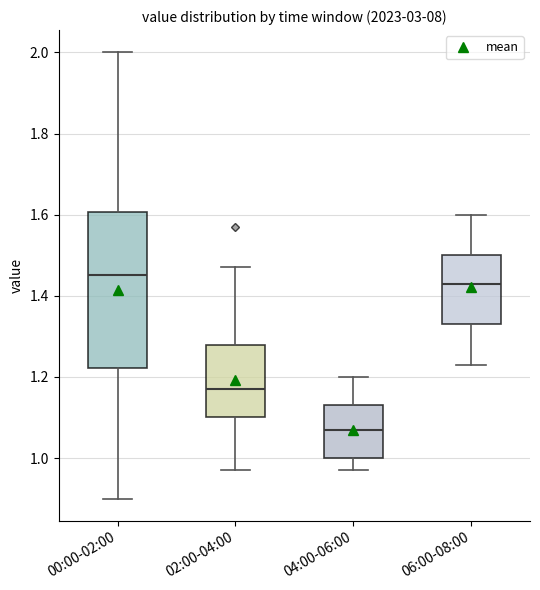

Which box is the tallest, from its lower edge to its upper edge?

00:00-02:00